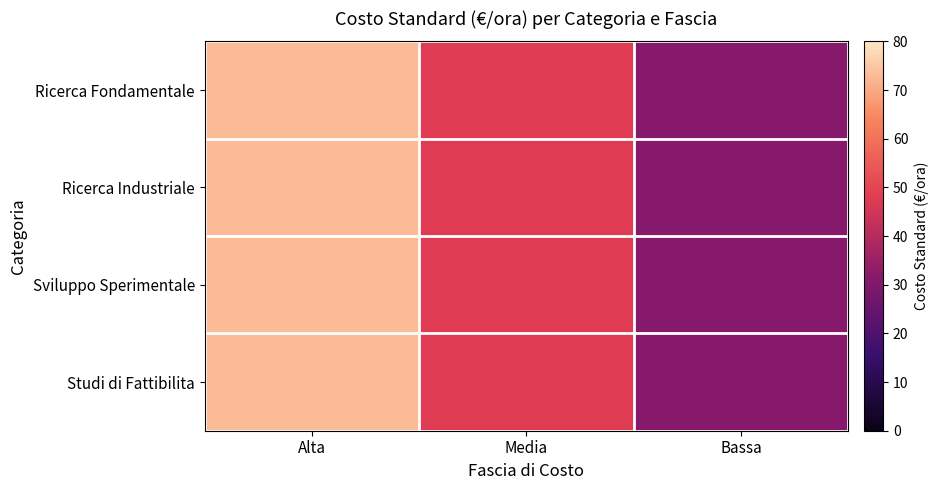

Reading left to right, extract all data points from this chart.

Ricerca Fondamentale: Alta=73	Media=48	Bassa=31
Ricerca Industriale: Alta=73	Media=48	Bassa=31
Sviluppo Sperimentale: Alta=73	Media=48	Bassa=31
Studi di Fattibilita: Alta=73	Media=48	Bassa=31